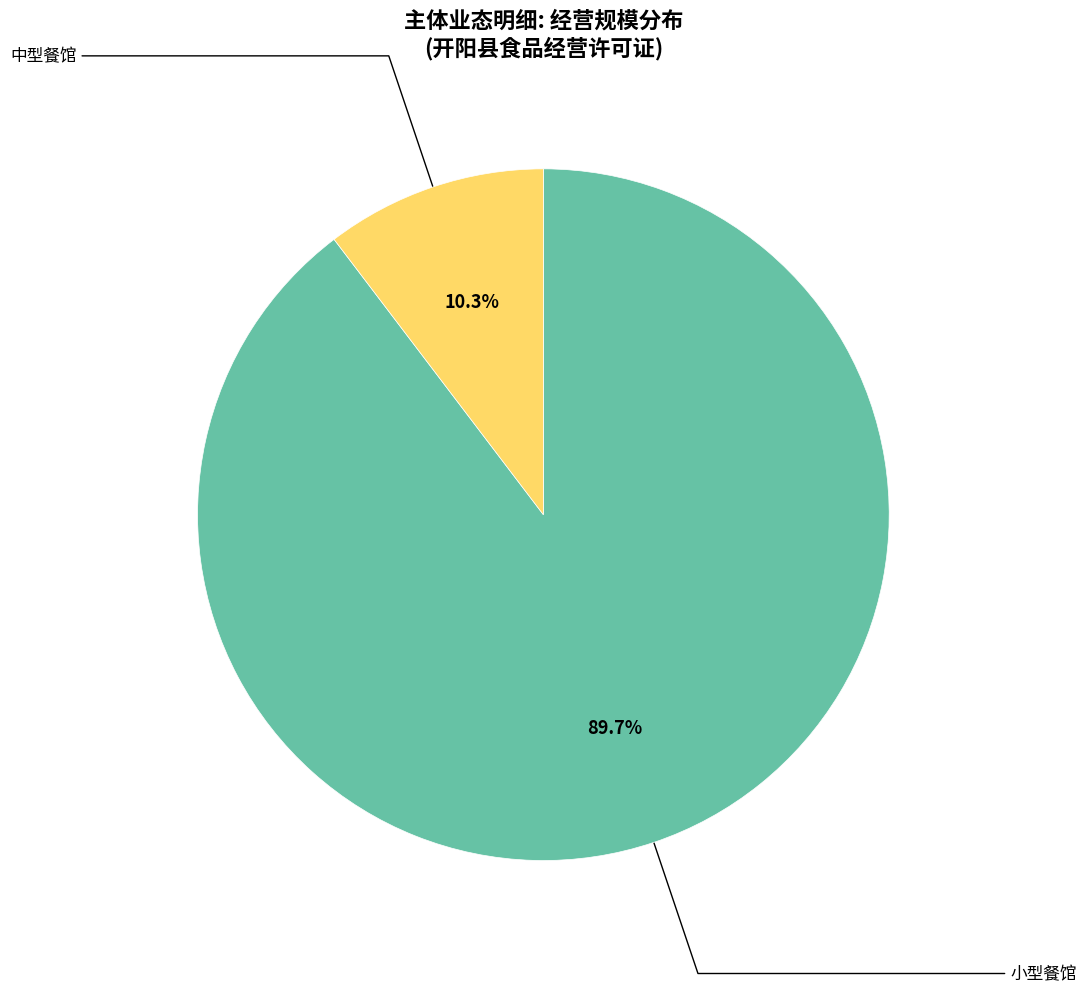

To the nearest percent, what is the difference between the largest and smallest slice percentages?

79%